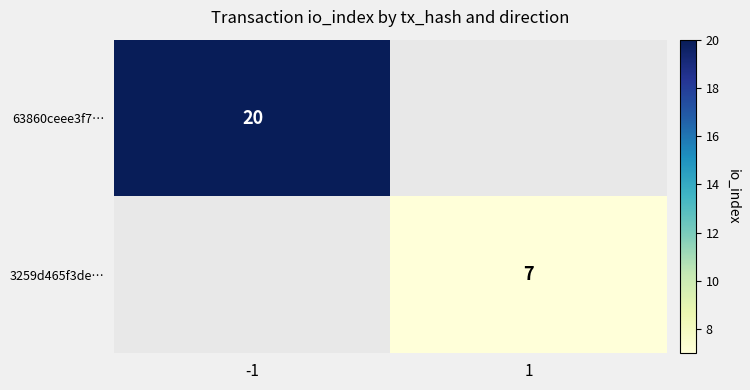

Count the number of data series in this chart.

2